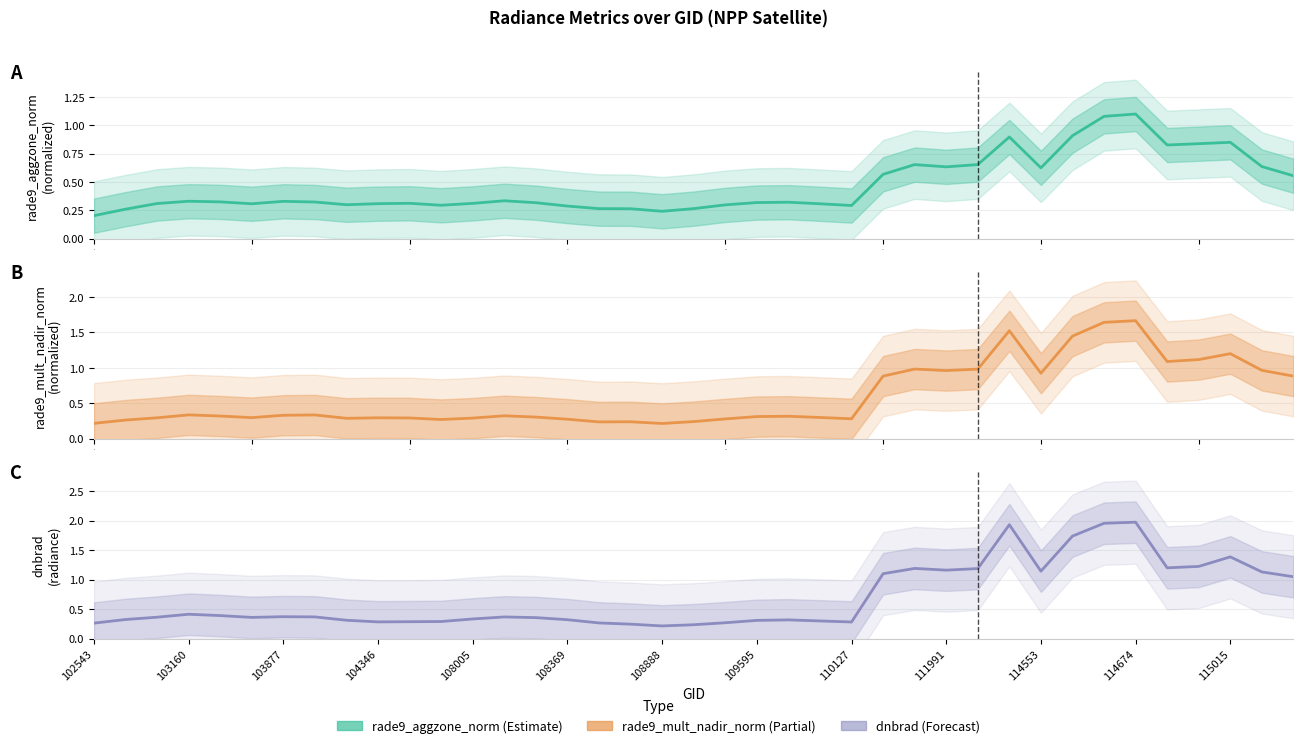

In rade9_mult_nadir_norm, how many points are lower than both neighbors (excluding endpoints)?

9